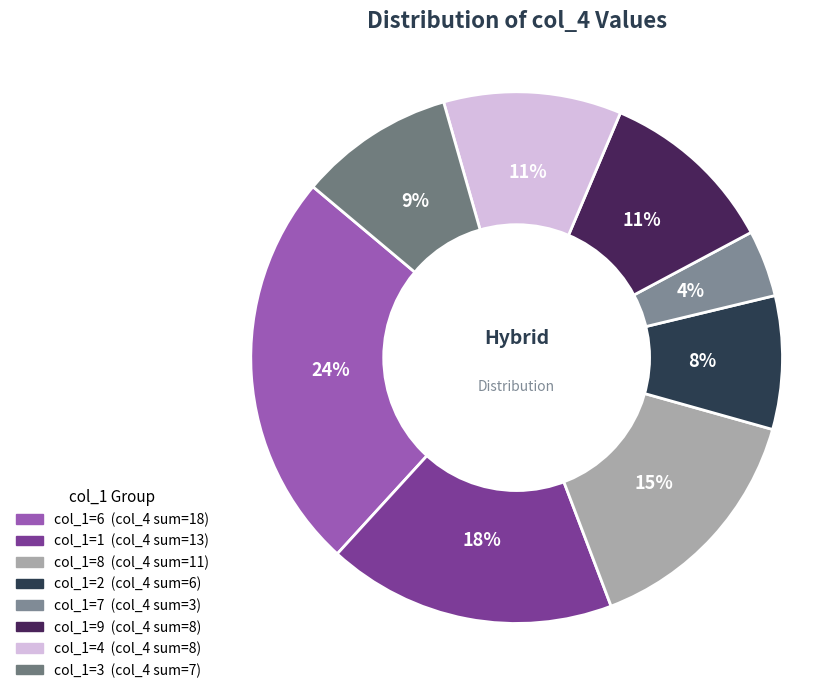

How many segments does this pie chart have?

8